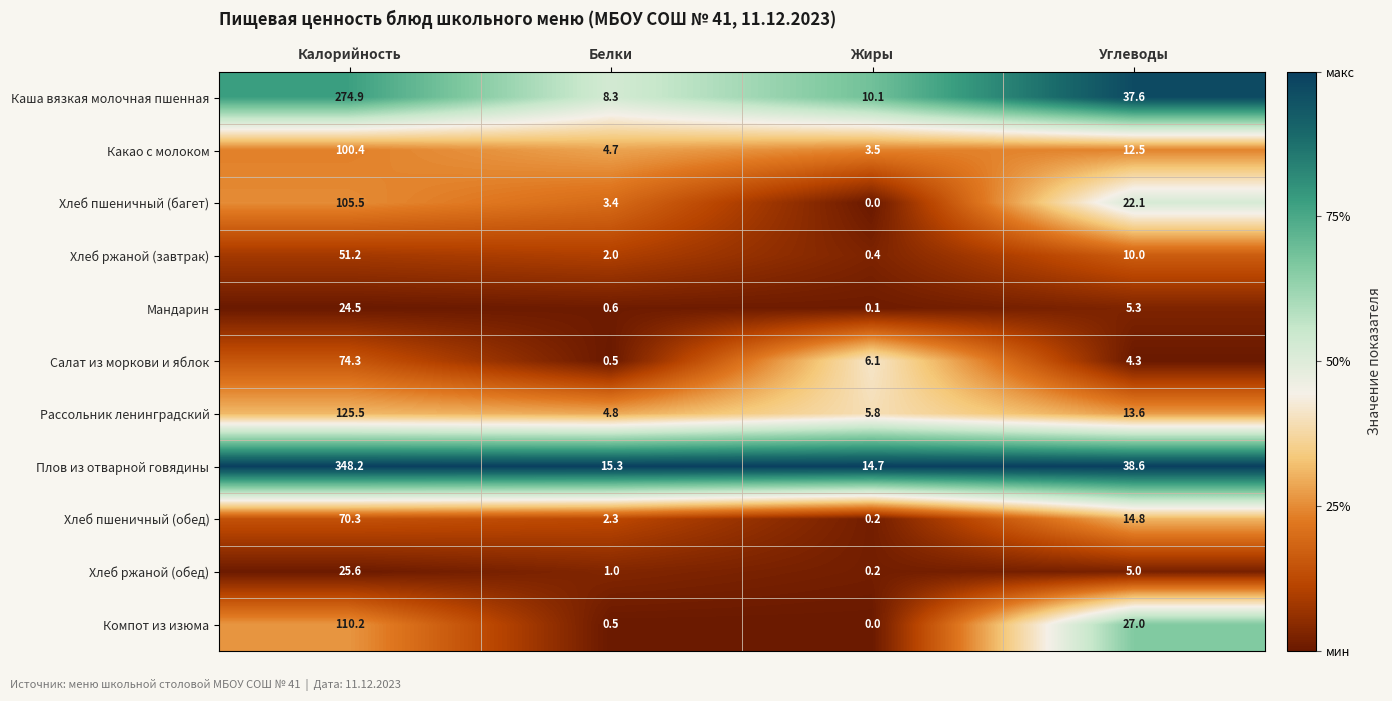

What is the sum of the Хлеб пшеничный (багет) values at Углеводы and Калорийность?

127.6